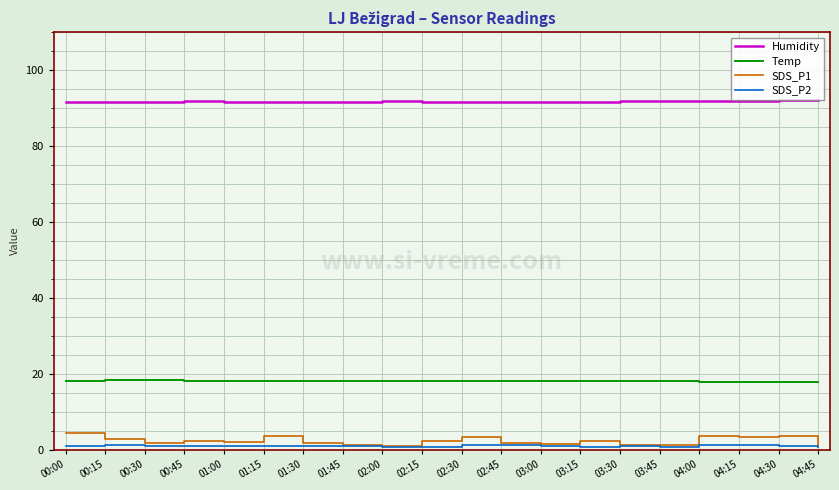

Where does the SDS_P1 series first go above 2?

00:00